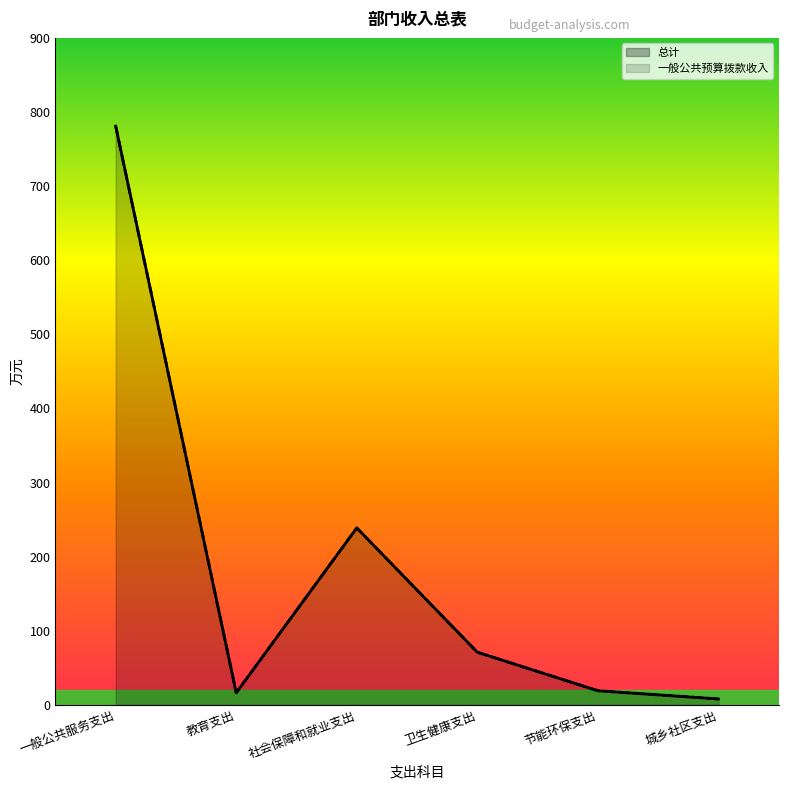

What is the sum of the 一般公共预算拨款收入_line values at 社会保障和就业支出 and 城乡社区支出?

246.8